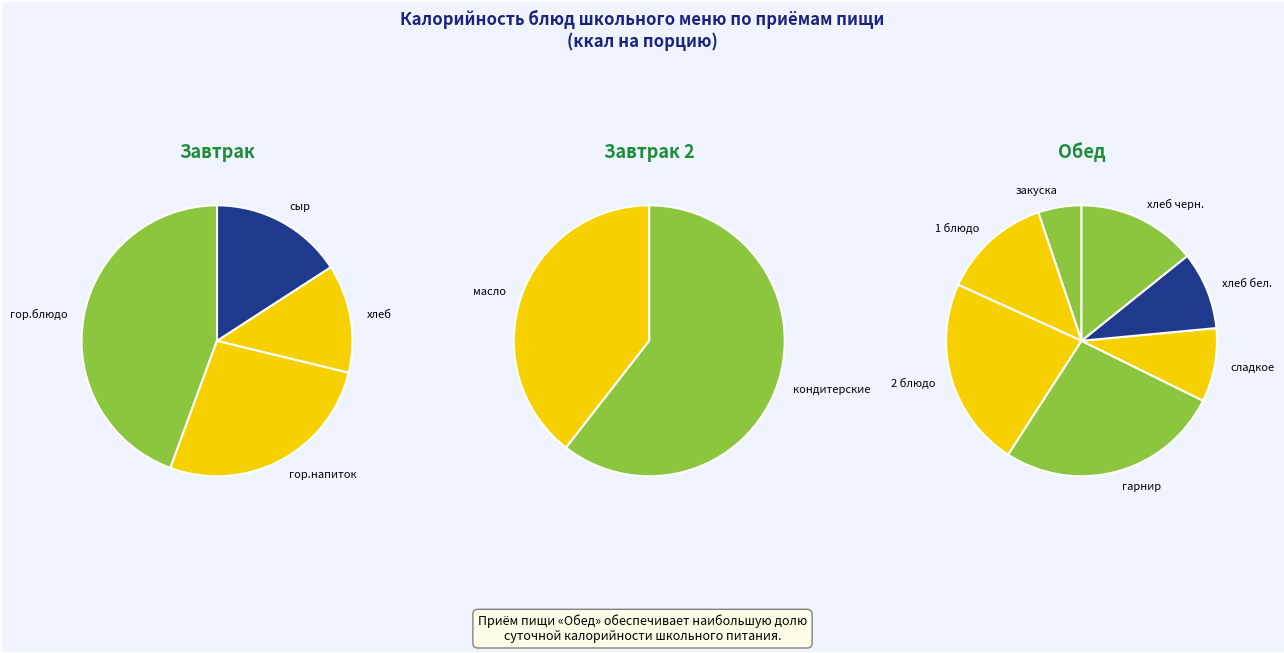

What percentage is NOT represented by сыр?

84.1%